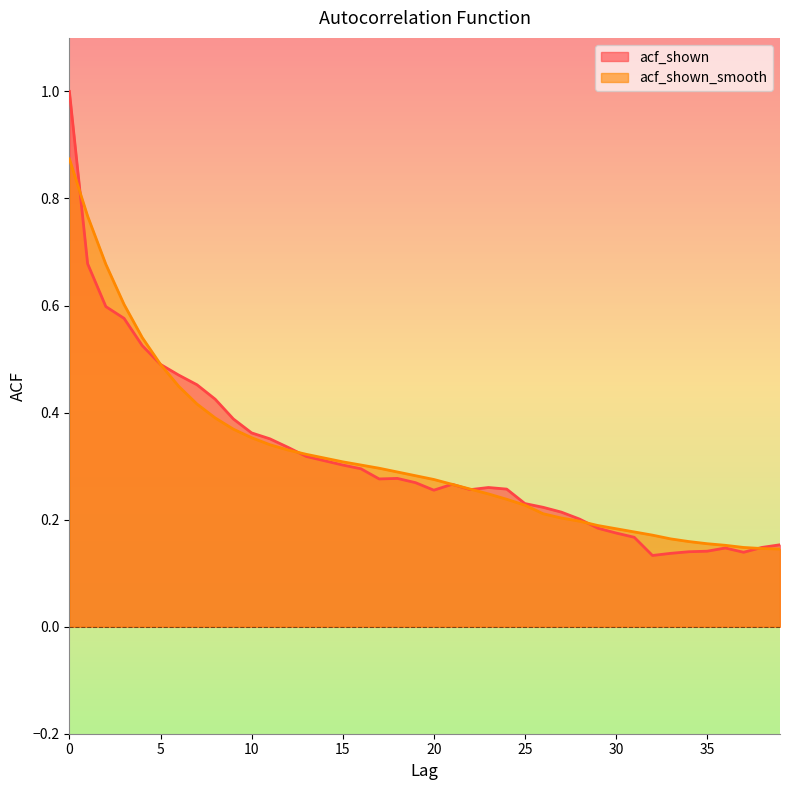

Which label corresponds to the smallest value in the chart?

32